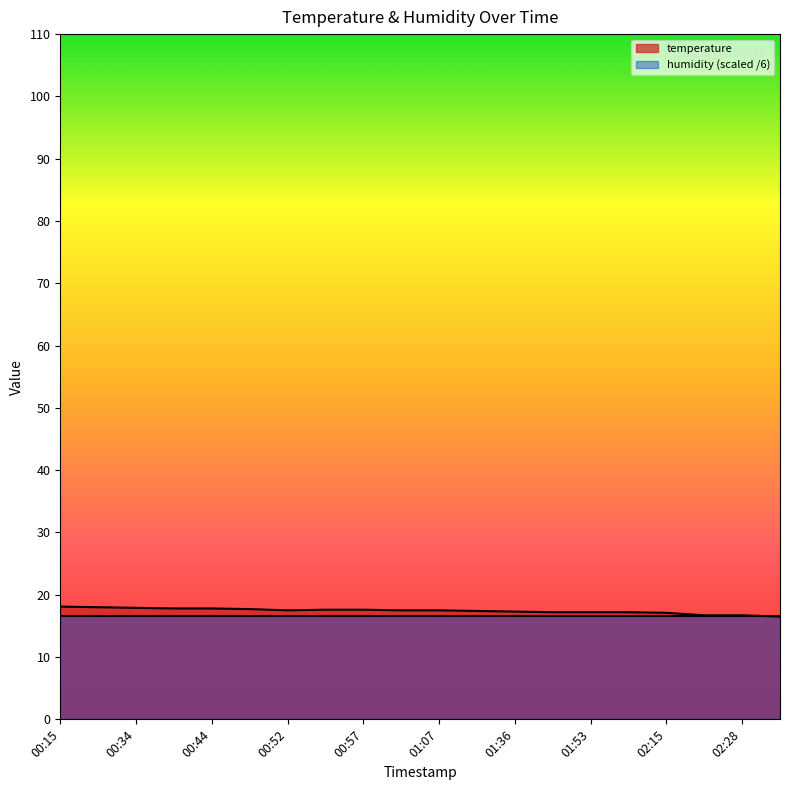

What is the greatest value displayed?

18.1